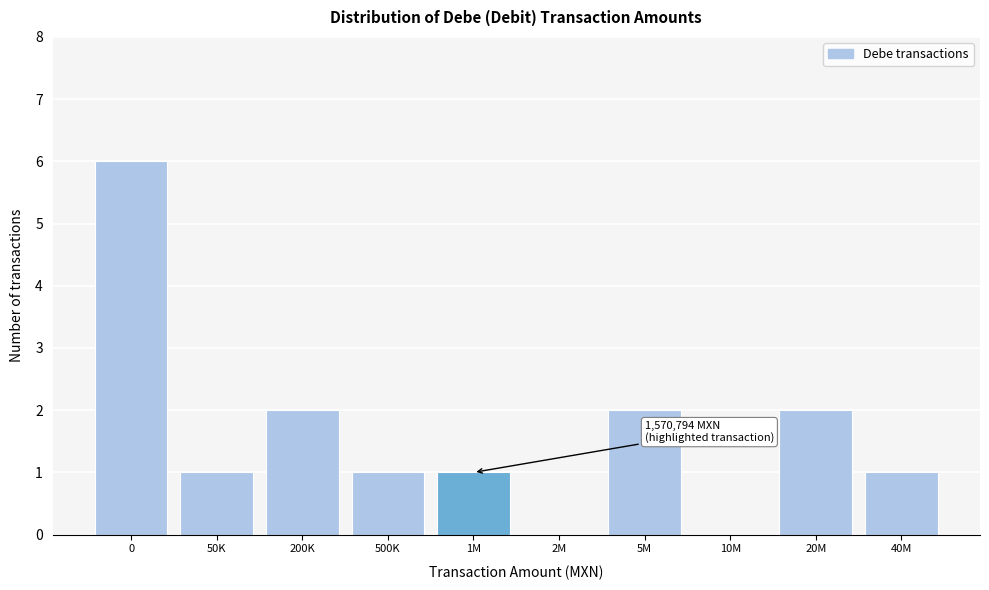

Reading left to right, transcribe all the data shown in this chart.

0=6	50K=1	200K=2	500K=1	1M=1	2M=0	5M=2	10M=0	20M=2	40M=1